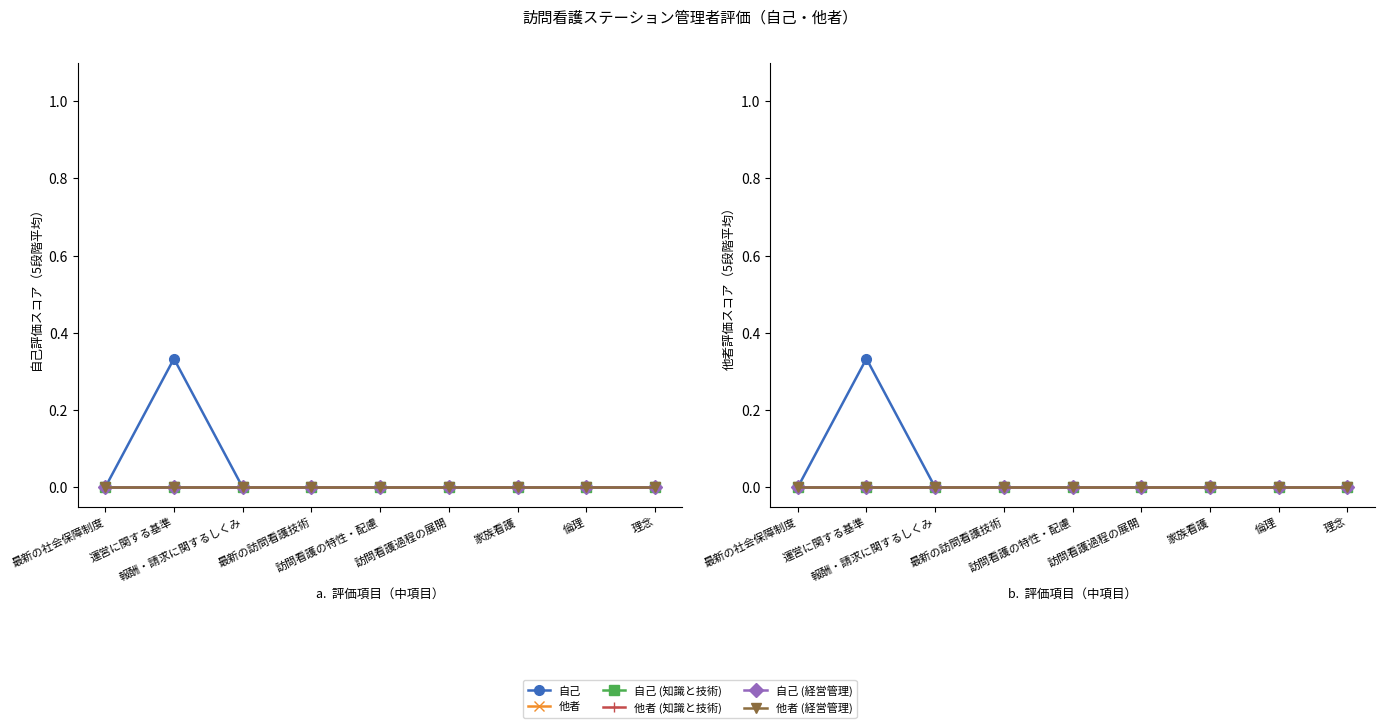

What is the value of the 自己 point at the 2nd from the left?

0.3